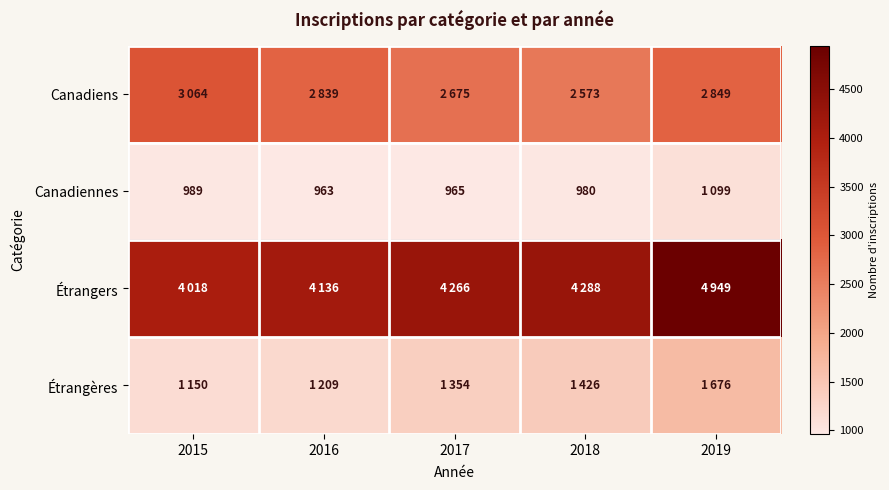

At which category is the sum across all series the highest?

2019